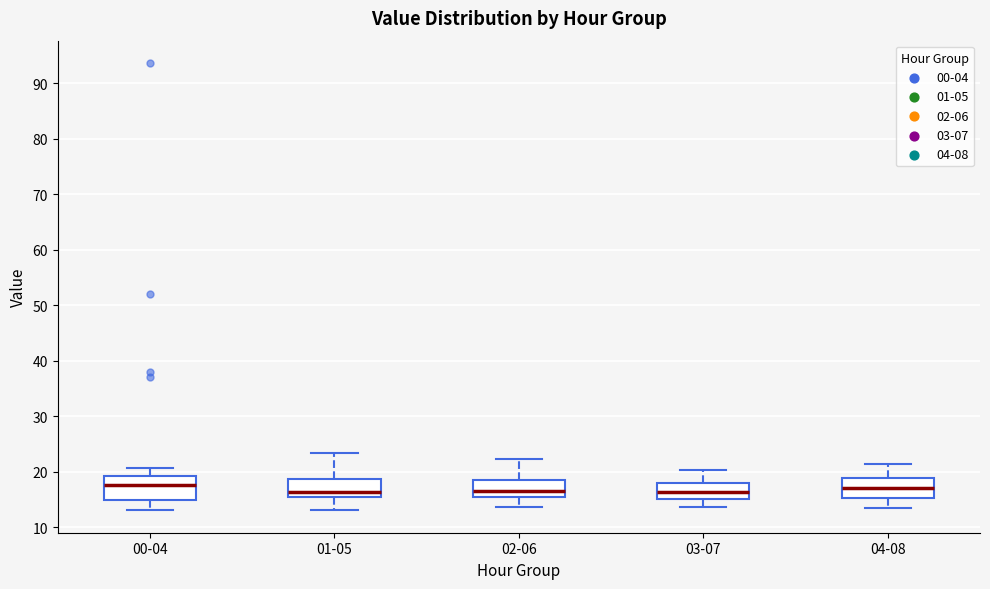

Where does the median line of the box for 03-07 sit on the y-axis? The values are not printed on the chart, so give them approximately, as read against the axis.

16